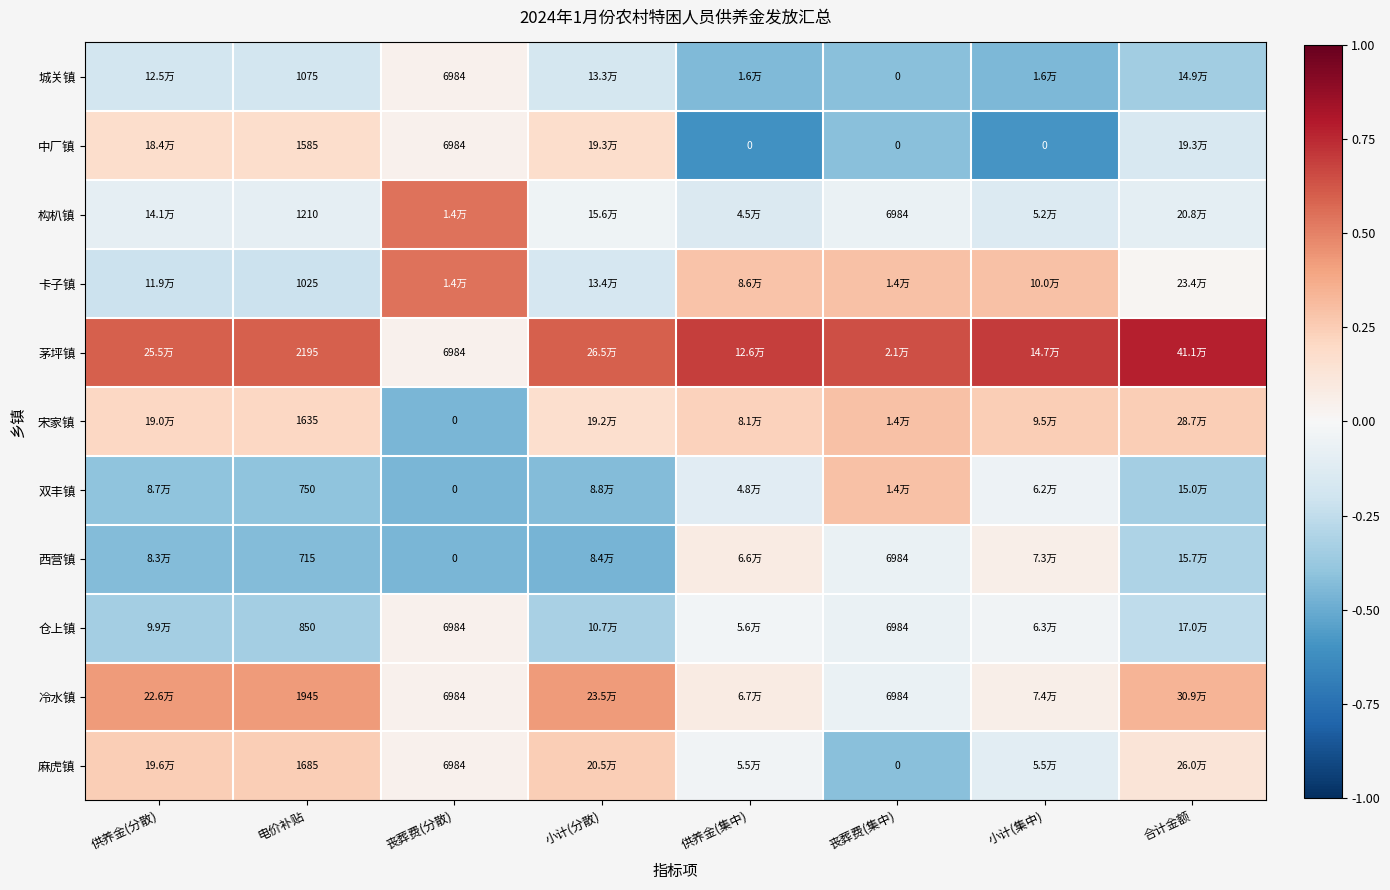

At which label does 仓上镇 first exceed 0?

丧葬费(分散)